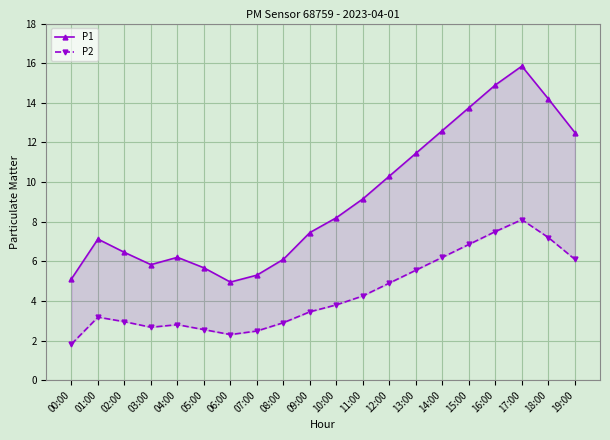

Reading left to right, list all the values displayed in this chart.

P1: 00:00=5.1	01:00=7.1	02:00=6.5	03:00=5.8	04:00=6.2	05:00=5.7	06:00=5.0	07:00=5.3	08:00=6.1	09:00=7.5	10:00=8.2	11:00=9.2	12:00=10.3	13:00=11.4	14:00=12.6	15:00=13.8	16:00=14.9	17:00=15.8	18:00=14.2	19:00=12.5
P2: 00:00=1.8	01:00=3.2	02:00=3.0	03:00=2.7	04:00=2.8	05:00=2.5	06:00=2.3	07:00=2.5	08:00=2.9	09:00=3.5	10:00=3.8	11:00=4.2	12:00=4.9	13:00=5.5	14:00=6.2	15:00=6.8	16:00=7.5	17:00=8.1	18:00=7.2	19:00=6.1